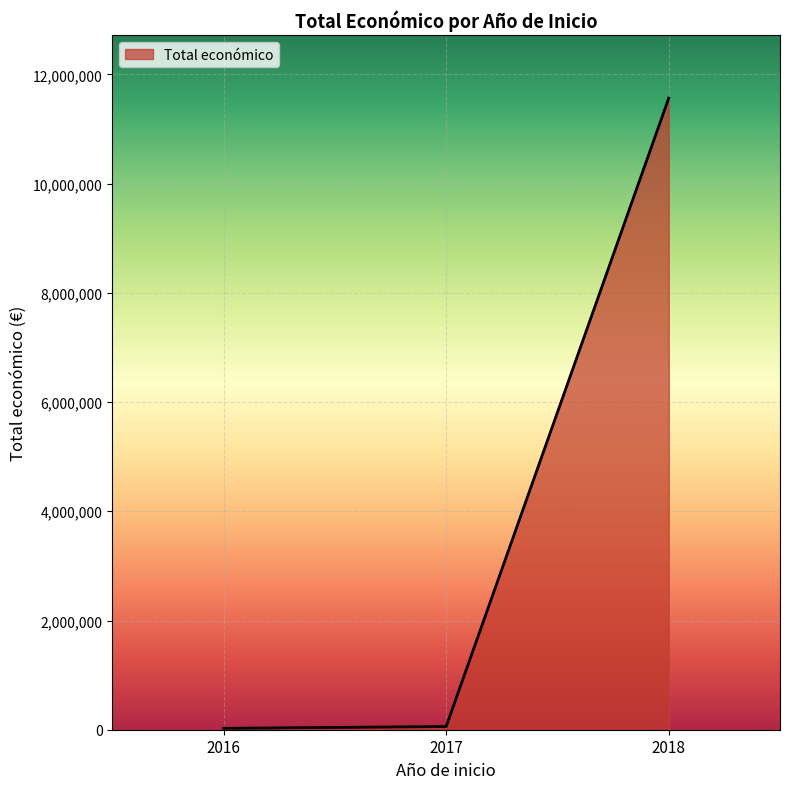

What is the sum of all values?

11648521